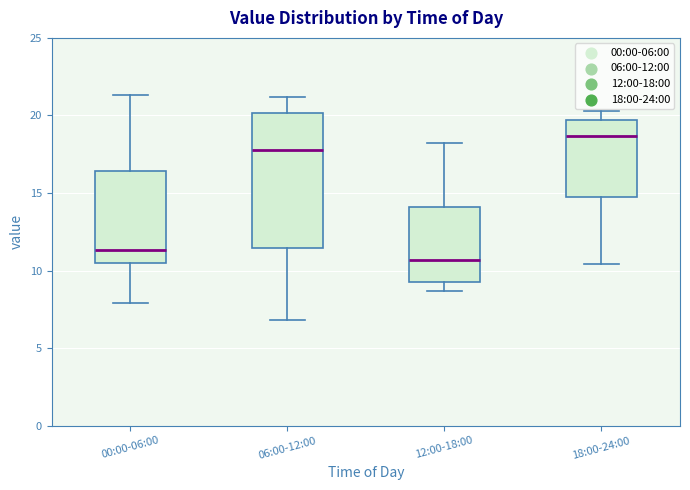

Where does the median line of the box for 18:00-24:00 sit on the y-axis? The values are not printed on the chart, so give them approximately, as read against the axis.

18.5